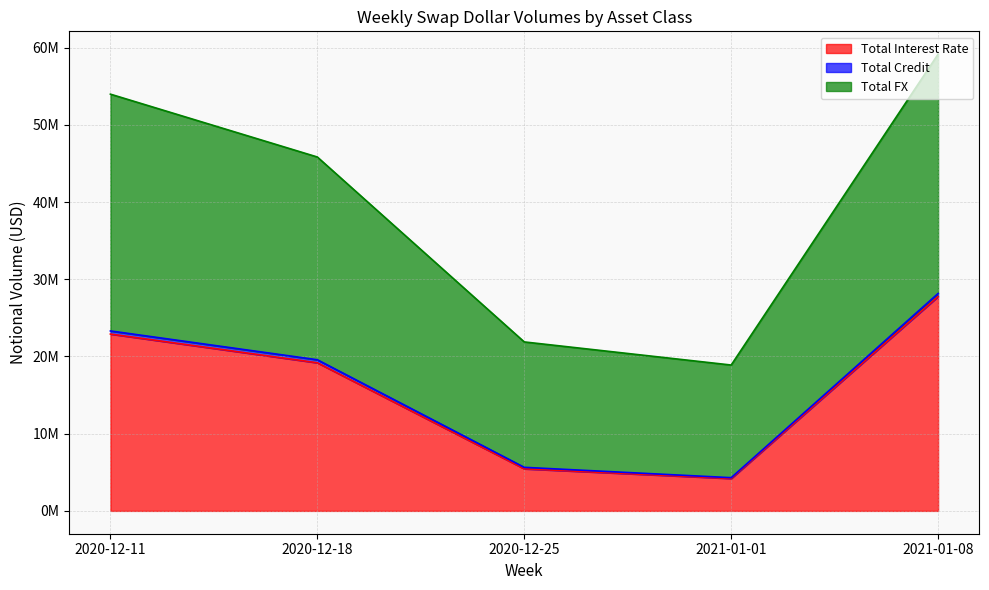

What is the spread (max minus min) of values at 2020-12-11?

31070946